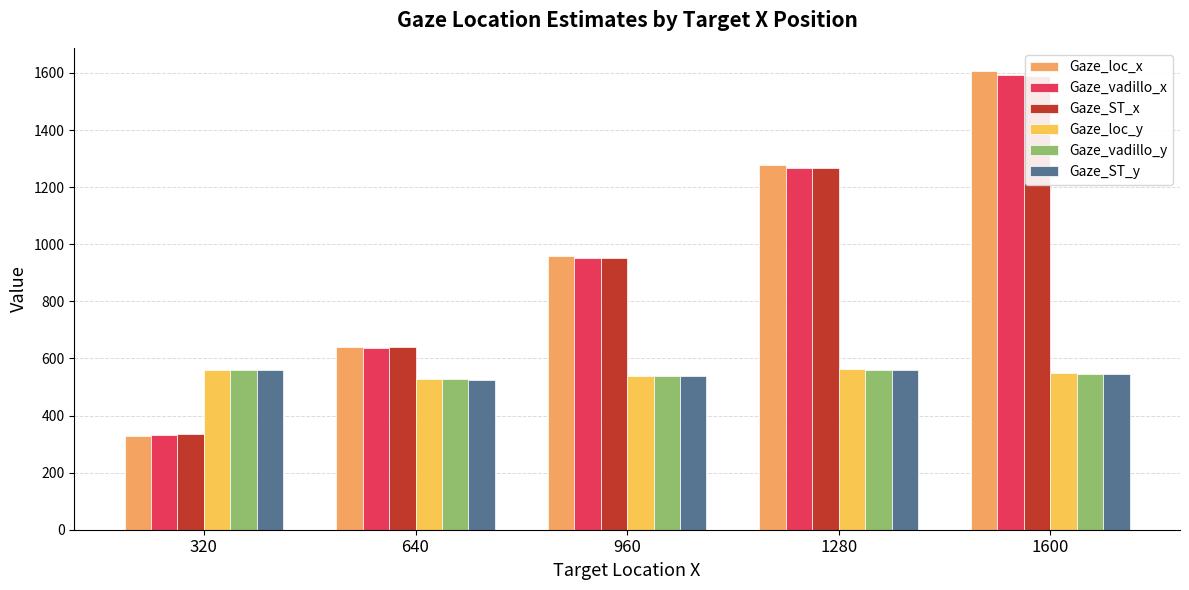

How many bars are there in total?

30